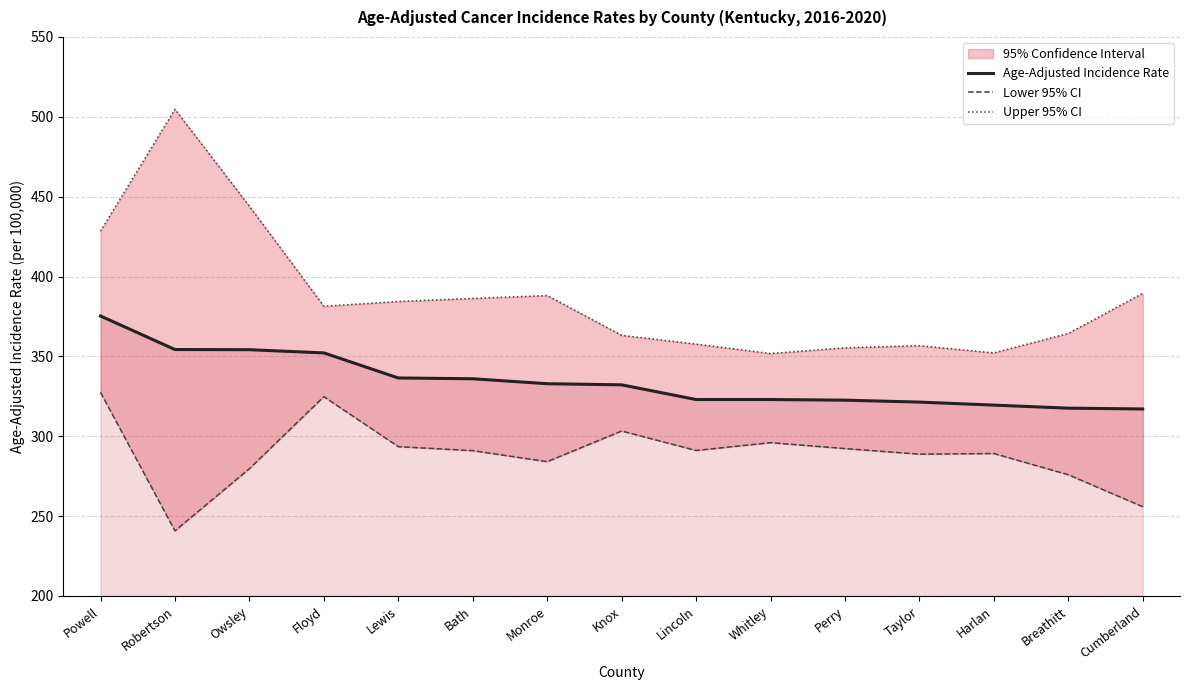

True or false: Upper 95% CI and Lower 95% CI cross at least once.

False